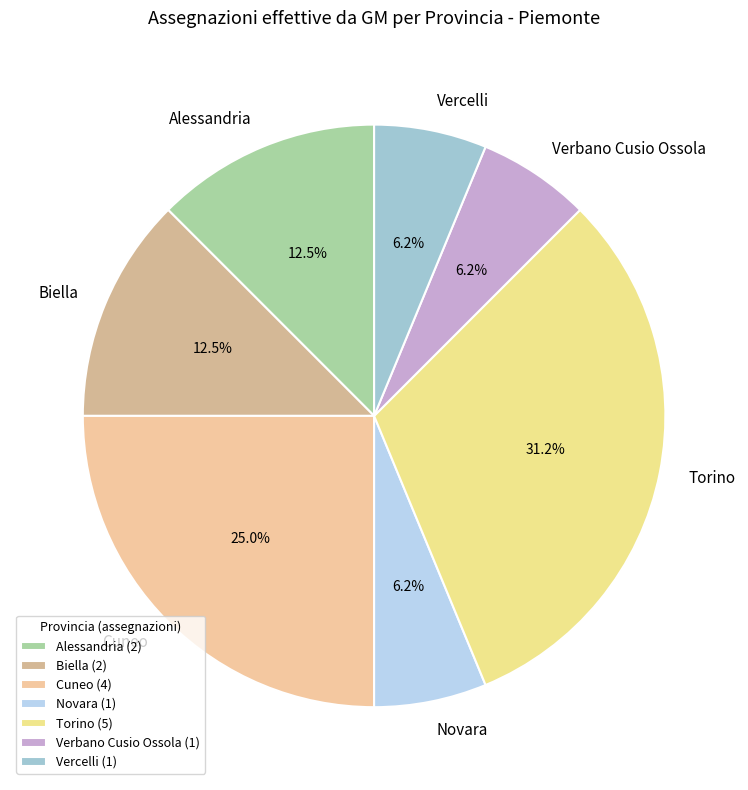

Do Novara and Torino together represent more than half of the pie?

No